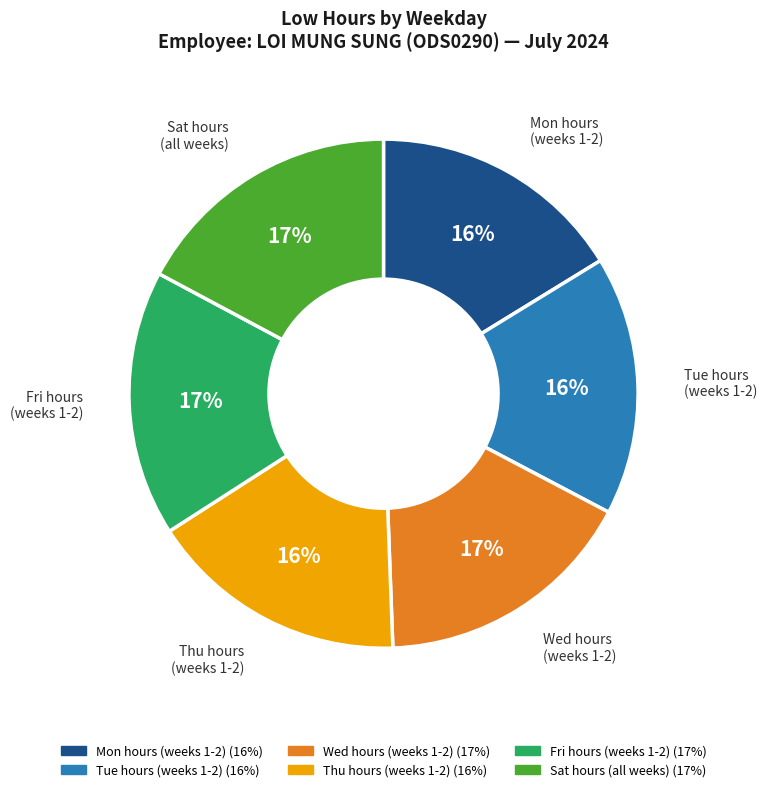

To the nearest percent, what is the average slice percentage?

17%